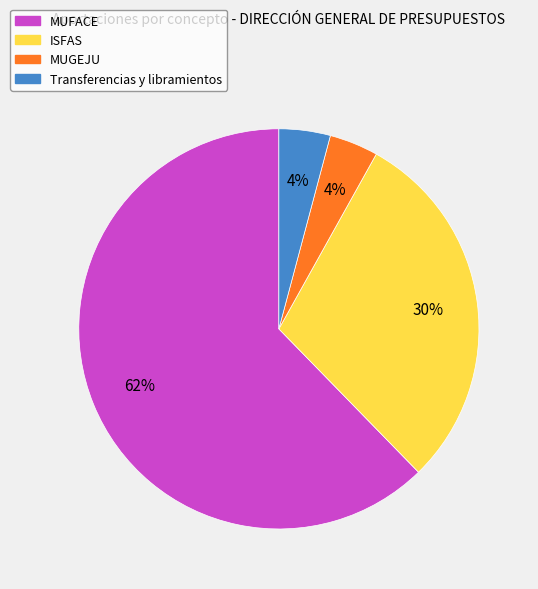

To the nearest percent, what percentage of the pie is MUFACE?

62%